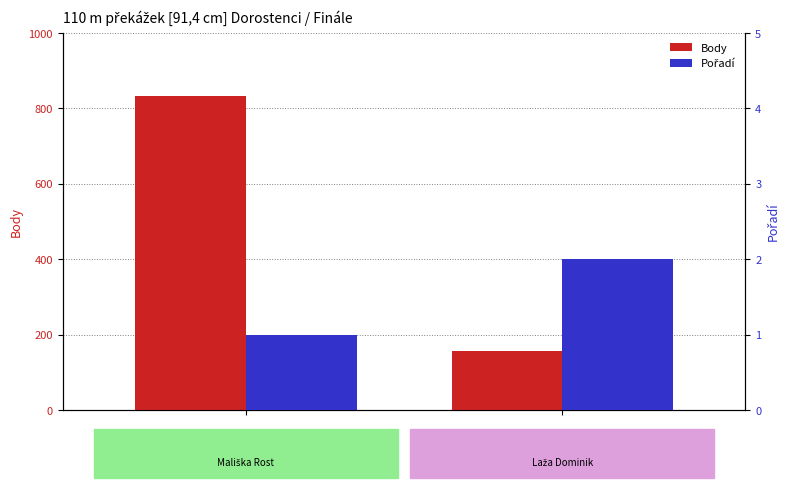

At which category is the sum across all series the highest?

Mališka Rostislav